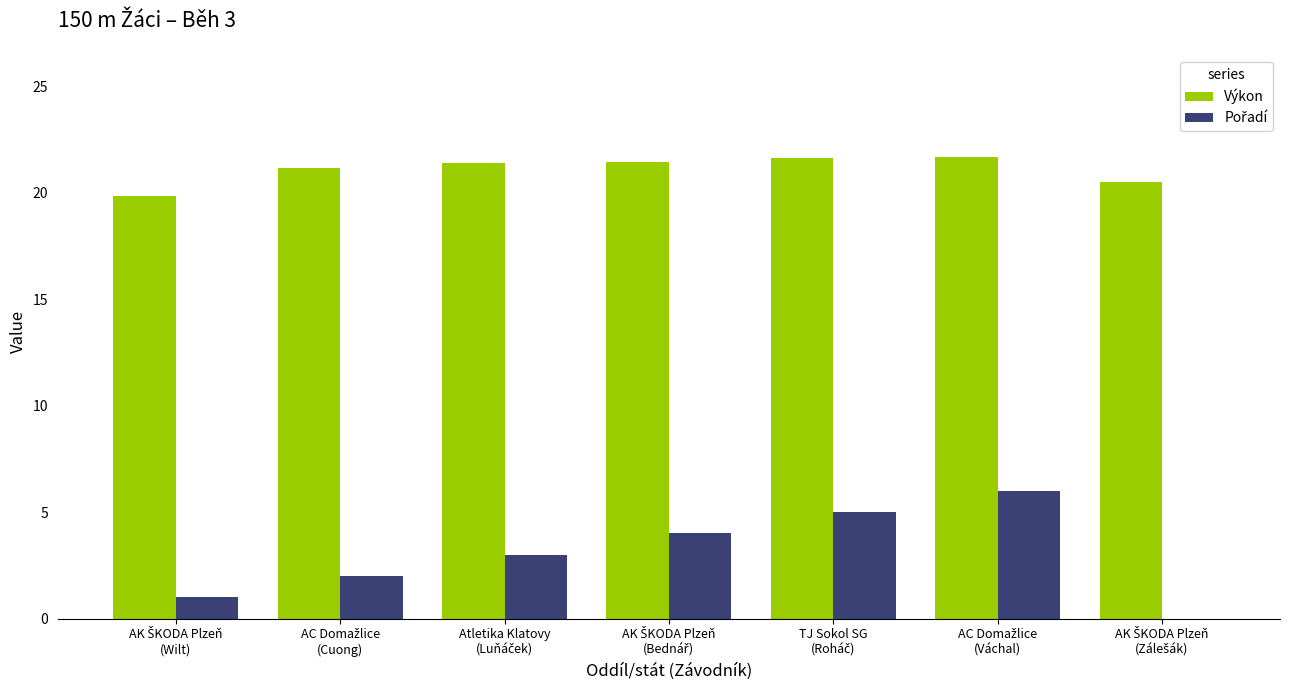

What is the sum of all Výkon values?

147.7